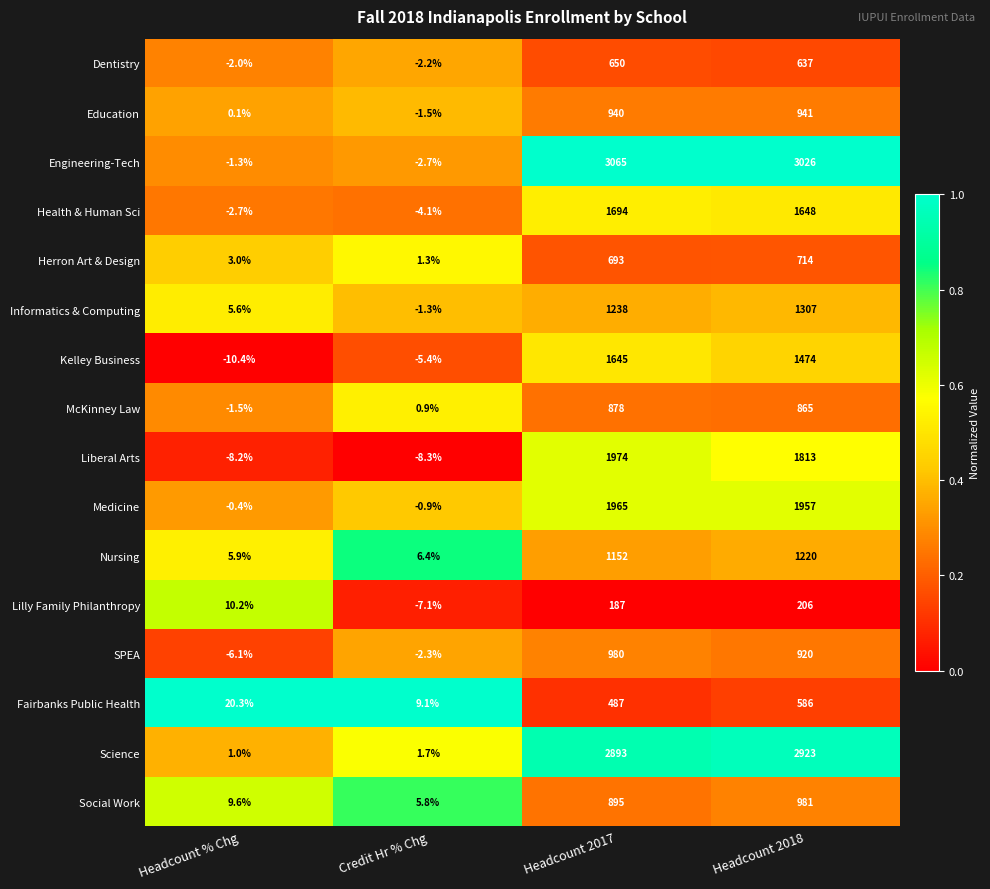

What is the sum of all Education values?

1879.6